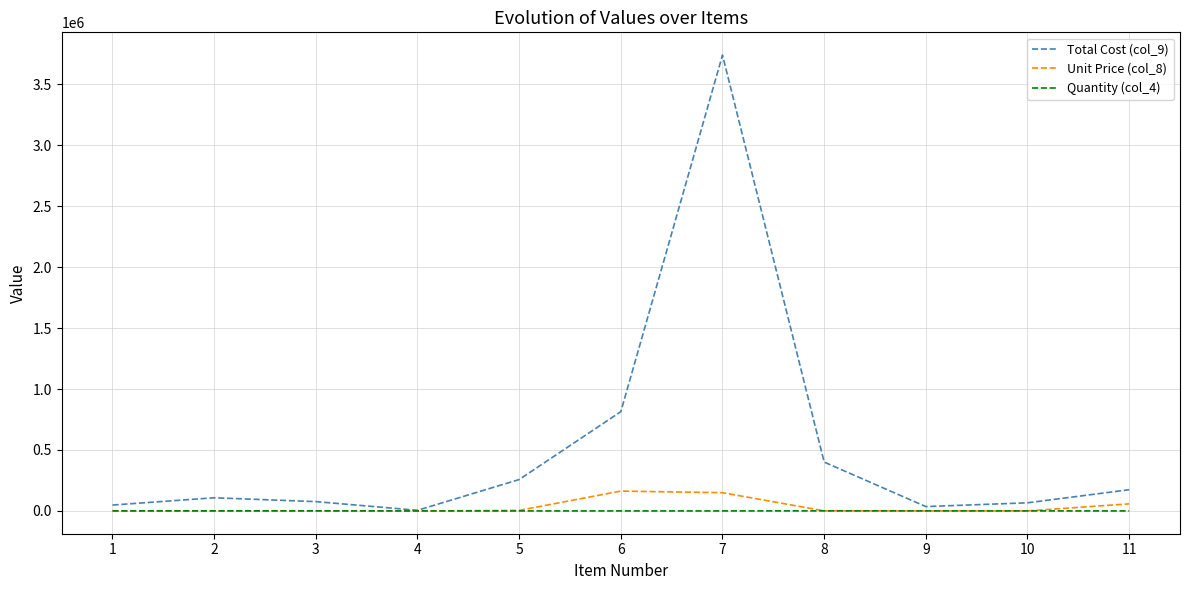

How many lines are shown in the chart?

3